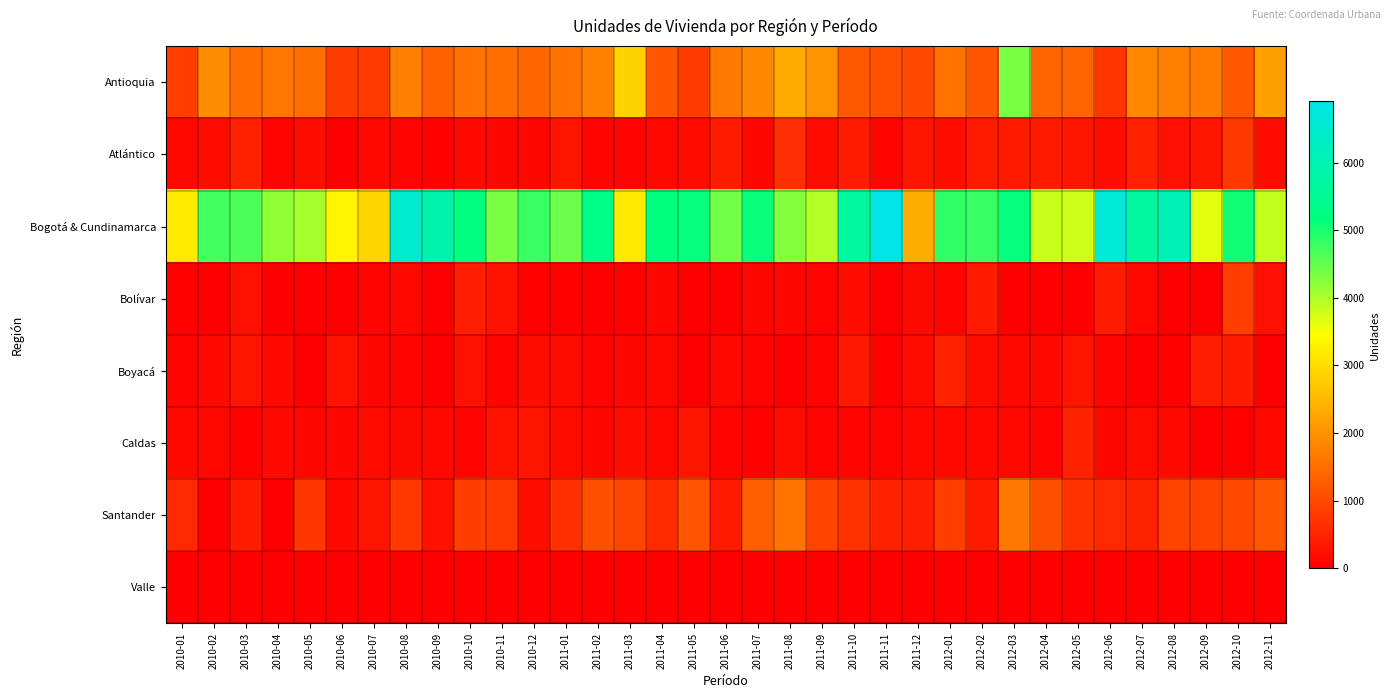

Reading right to left, what are all the values shown in this chart?

Antioquia: 2012-11=2168	2012-10=1192	2012-09=1673	2012-08=1718	2012-07=1845	2012-06=733	2012-05=1367	2012-04=1358	2012-03=4343	2012-02=1165	2012-01=1571	2011-12=1023	2011-11=1121	2011-10=1240	2011-09=2014	2011-08=2293	2011-07=1839	2011-06=1622	2011-05=821	2011-04=1170	2011-03=2836	2011-02=1802	2011-01=1575	2010-12=1393	2010-11=1499	2010-10=1569	2010-09=1319	2010-08=1736	2010-07=802	2010-06=812	2010-05=1505	2010-04=1611	2010-03=1507	2010-02=1912	2010-01=837
Atlántico: 2012-11=162	2012-10=762	2012-09=300	2012-08=223	2012-07=456	2012-06=206	2012-05=320	2012-04=355	2012-03=360	2012-02=360	2012-01=208	2011-12=312	2011-11=64	2011-10=378	2011-09=181	2011-08=642	2011-07=91	2011-06=390	2011-05=163	2011-04=109	2011-03=62	2011-02=80	2011-01=291	2010-12=98	2010-11=87	2010-10=150	2010-09=34	2010-08=74	2010-07=128	2010-06=0	2010-05=214	2010-04=56	2010-03=451	2010-02=177	2010-01=133
Bogotá & Cundinamarca: 2012-11=3877	2012-10=5060	2012-09=3659	2012-08=6075	2012-07=5677	2012-06=6650	2012-05=3801	2012-04=3820	2012-03=5133	2012-02=4784	2012-01=4840	2011-12=2322	2011-11=6905	2011-10=5680	2011-09=3945	2011-08=4263	2011-07=5122	2011-06=4400	2011-05=5133	2011-04=5159	2011-03=3172	2011-02=5264	2011-01=4459	2010-12=4780	2010-11=4362	2010-10=5189	2010-09=5918	2010-08=6547	2010-07=2887	2010-06=3340	2010-05=4054	2010-04=4197	2010-03=4660	2010-02=4746	2010-01=3157
Bolívar: 2012-11=236	2012-10=837	2012-09=0	2012-08=0	2012-07=110	2012-06=384	2012-05=0	2012-04=0	2012-03=0	2012-02=358	2012-01=72	2011-12=152	2011-11=0	2011-10=180	2011-09=60	2011-08=85	2011-07=85	2011-06=0	2011-05=0	2011-04=87	2011-03=44	2011-02=13	2011-01=45	2010-12=40	2010-11=266	2010-10=407	2010-09=0	2010-08=111	2010-07=78	2010-06=0	2010-05=0	2010-04=0	2010-03=242	2010-02=0	2010-01=36
Boyacá: 2012-11=0	2012-10=376	2012-09=423	2012-08=41	2012-07=19	2012-06=60	2012-05=278	2012-04=138	2012-03=134	2012-02=199	2012-01=467	2011-12=168	2011-11=44	2011-10=340	2011-09=80	2011-08=0	2011-07=56	2011-06=109	2011-05=0	2011-04=113	2011-03=95	2011-02=55	2011-01=168	2010-12=197	2010-11=55	2010-10=224	2010-09=12	2010-08=66	2010-07=82	2010-06=269	2010-05=9	2010-04=137	2010-03=292	2010-02=139	2010-01=76
Caldas: 2012-11=128	2012-10=27	2012-09=24	2012-08=138	2012-07=180	2012-06=104	2012-05=471	2012-04=54	2012-03=115	2012-02=117	2012-01=122	2011-12=112	2011-11=75	2011-10=68	2011-09=57	2011-08=211	2011-07=37	2011-06=74	2011-05=315	2011-04=110	2011-03=194	2011-02=82	2011-01=181	2010-12=277	2010-11=253	2010-10=59	2010-09=122	2010-08=143	2010-07=172	2010-06=93	2010-05=81	2010-04=148	2010-03=44	2010-02=109	2010-01=117
Santander: 2012-11=1201	2012-10=1018	2012-09=923	2012-08=929	2012-07=470	2012-06=560	2012-05=698	2012-04=1094	2012-03=1620	2012-02=358	2012-01=840	2011-12=422	2011-11=464	2011-10=683	2011-09=929	2011-08=1579	2011-07=1288	2011-06=355	2011-05=1149	2011-04=576	2011-03=962	2011-02=1096	2011-01=656	2010-12=213	2010-11=807	2010-10=863	2010-09=219	2010-08=760	2010-07=275	2010-06=151	2010-05=754	2010-04=0	2010-03=402	2010-02=0	2010-01=564
Valle: 2012-11=0	2012-10=0	2012-09=0	2012-08=0	2012-07=0	2012-06=0	2012-05=0	2012-04=0	2012-03=0	2012-02=0	2012-01=0	2011-12=0	2011-11=0	2011-10=0	2011-09=0	2011-08=0	2011-07=0	2011-06=0	2011-05=0	2011-04=0	2011-03=0	2011-02=0	2011-01=0	2010-12=0	2010-11=0	2010-10=0	2010-09=0	2010-08=0	2010-07=0	2010-06=0	2010-05=0	2010-04=0	2010-03=0	2010-02=0	2010-01=0